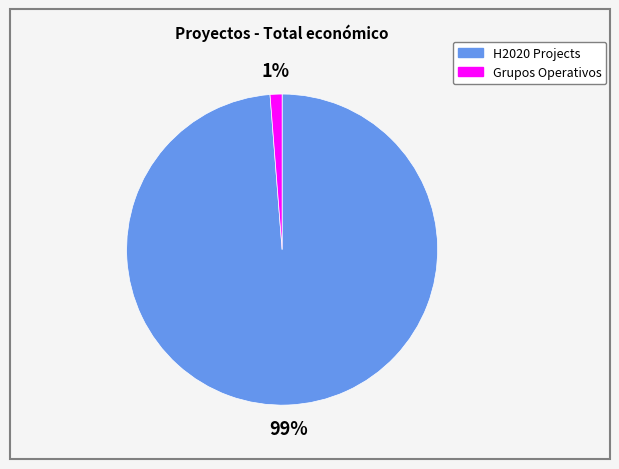

The H2020 Projects slice represents 99% of the pie. True or false?

True